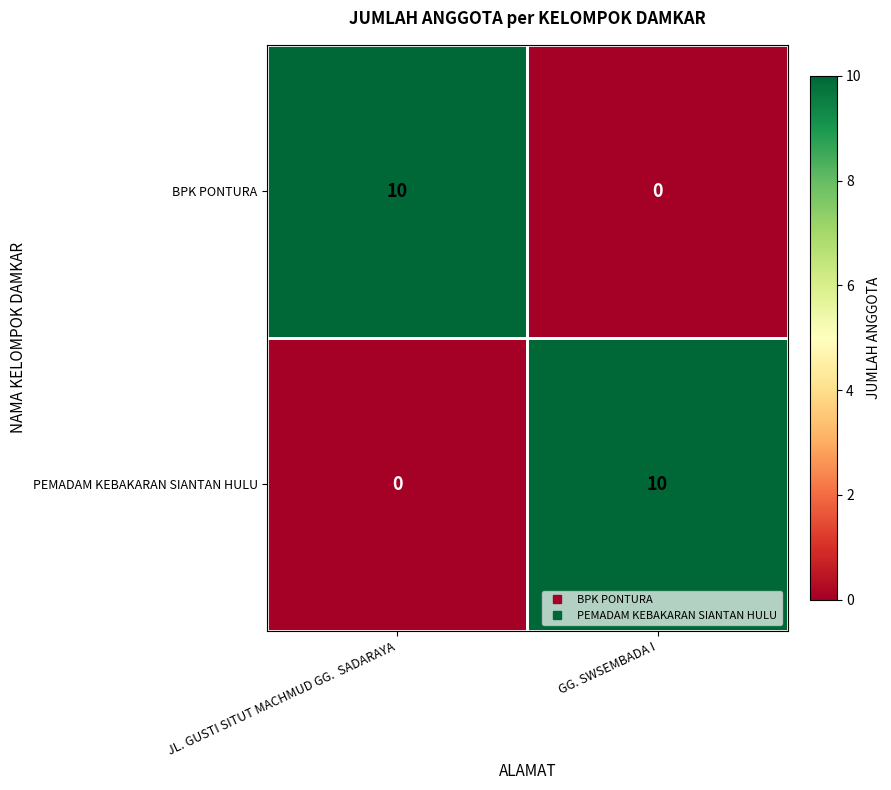

What is the sum of the PEMADAM KEBAKARAN SIANTAN HULU values at JL. GUSTI SITUT MACHMUD GG.  SADARAYA and GG. SWSEMBADA I?

10